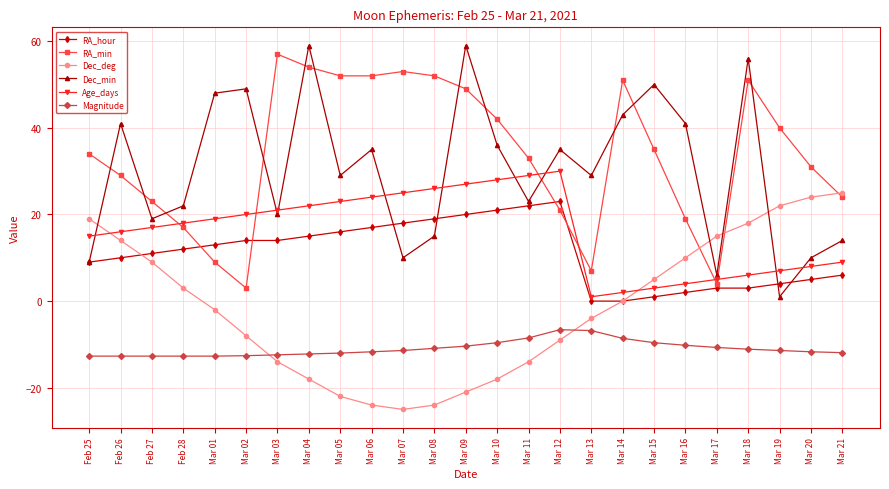

What is the difference between the highest and lowest values at Mar 07?

78.0